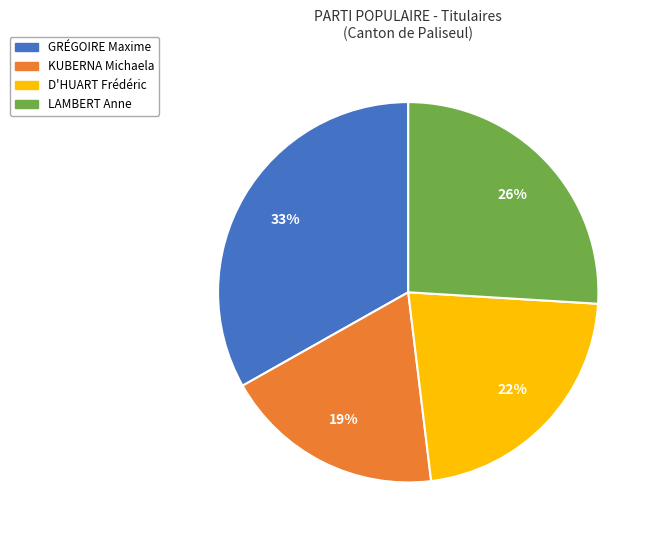

To the nearest percent, what percentage of the pie is LAMBERT Anne?

26%